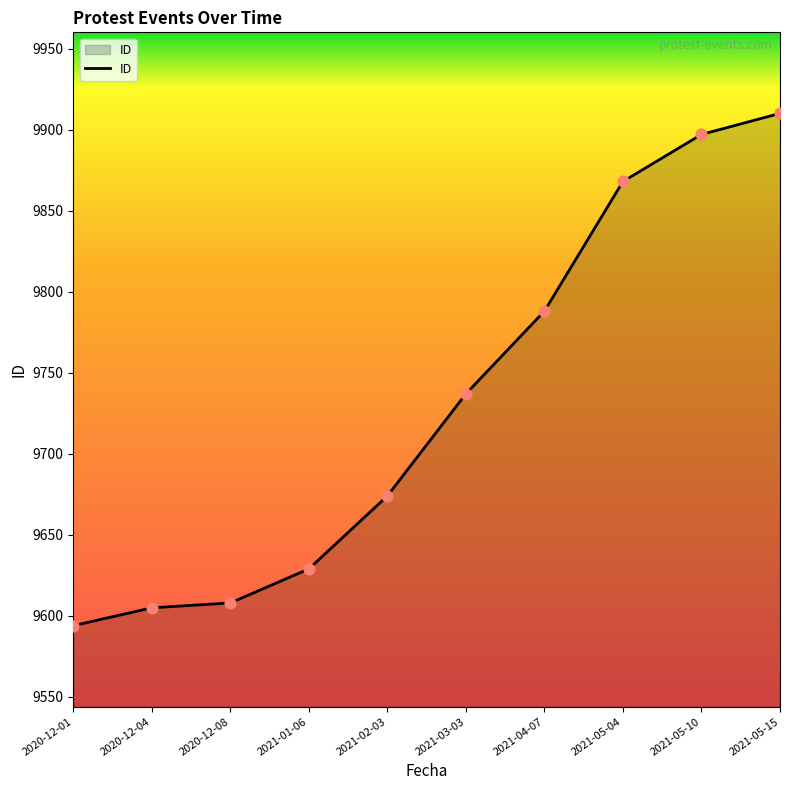

What is the ratio of the value at 2021-03-03 to the value at 2020-12-04?

1.0